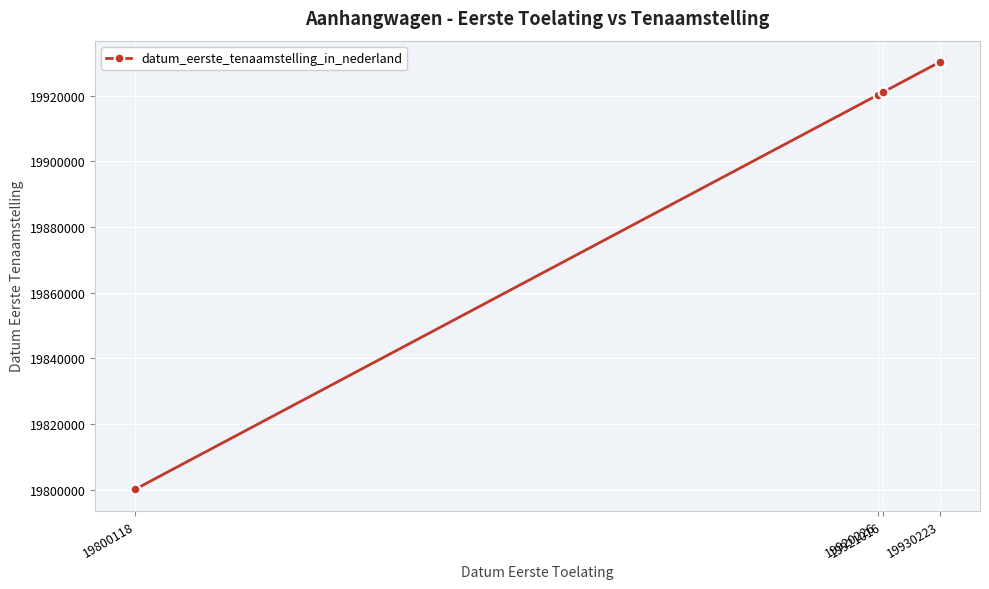

True or false: the data has more than 2 interior local peaks.

False